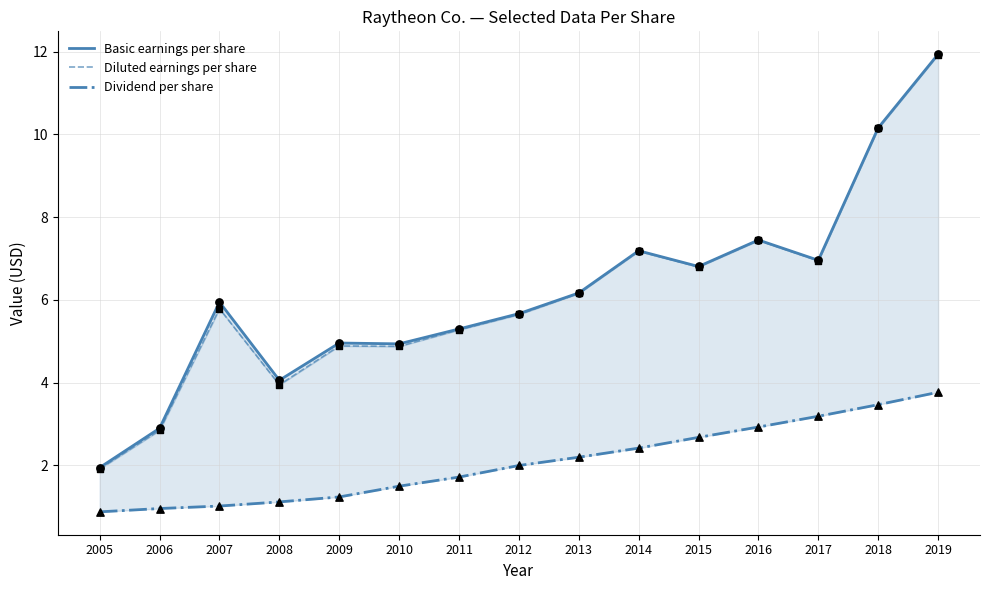

What are all the series names shown in the legend?

Basic earnings per share, Diluted earnings per share, Dividend per share